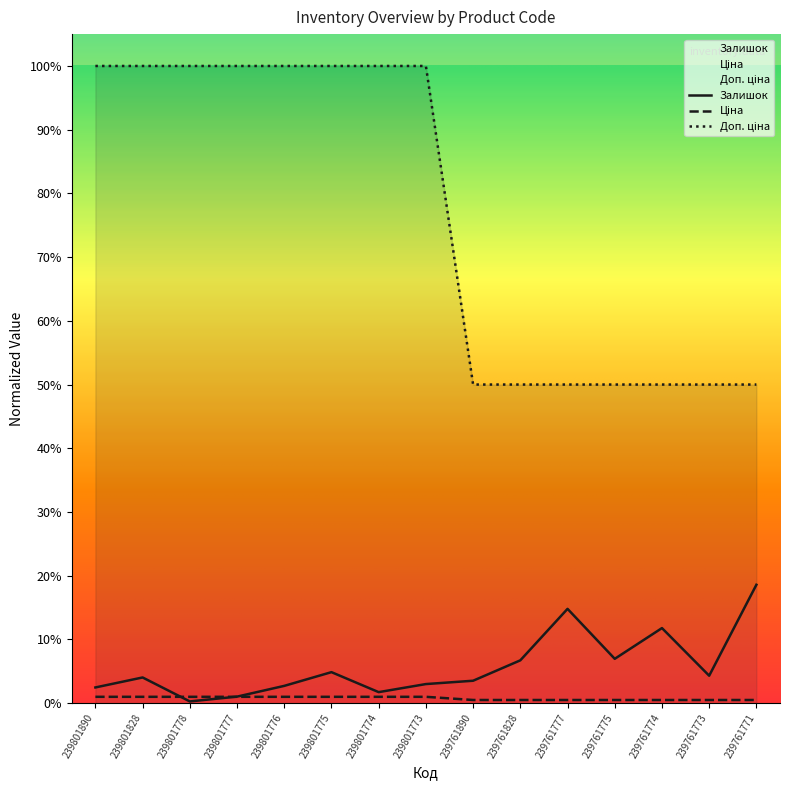

Is the value of Ціна at 239761890 greater than the value of Доп. ціна at 239761890?

No